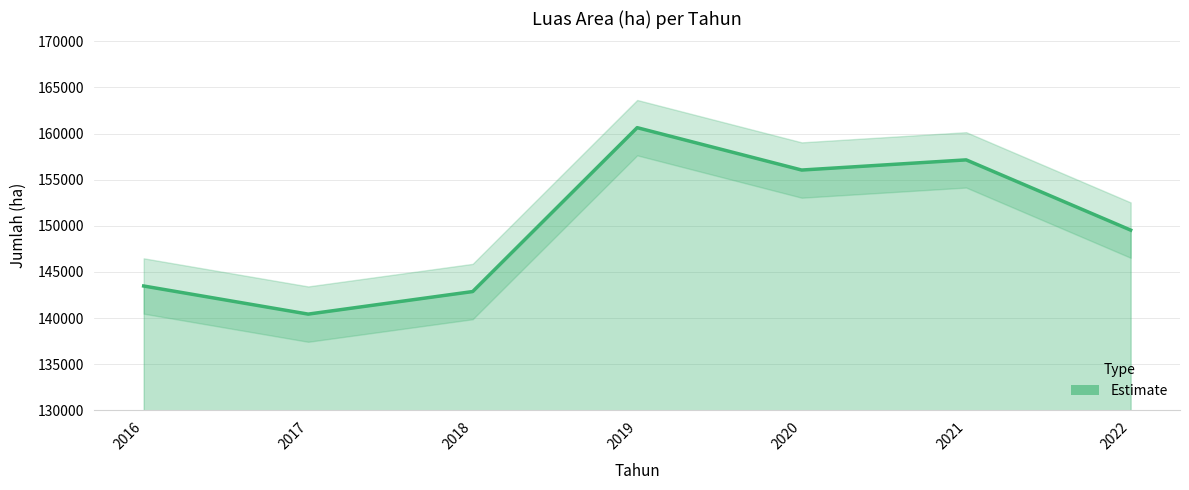

Where is the data nearest to the value 150538?

2022